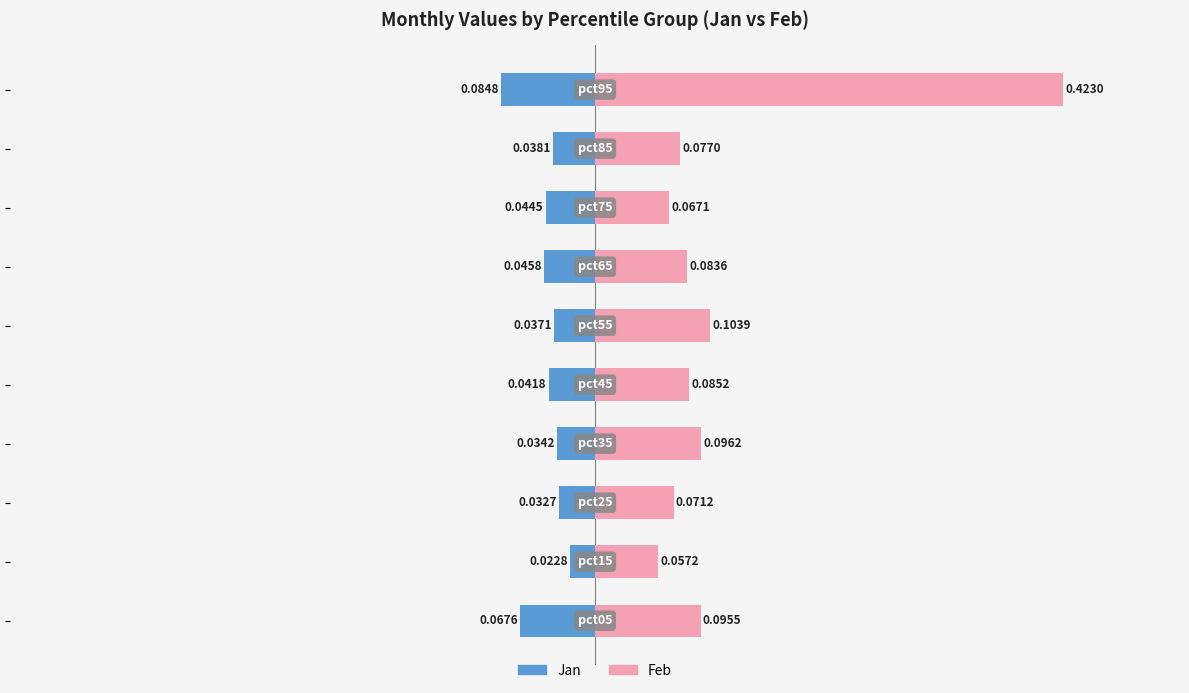

What is the approximate value of Feb at 0.2?

0.1